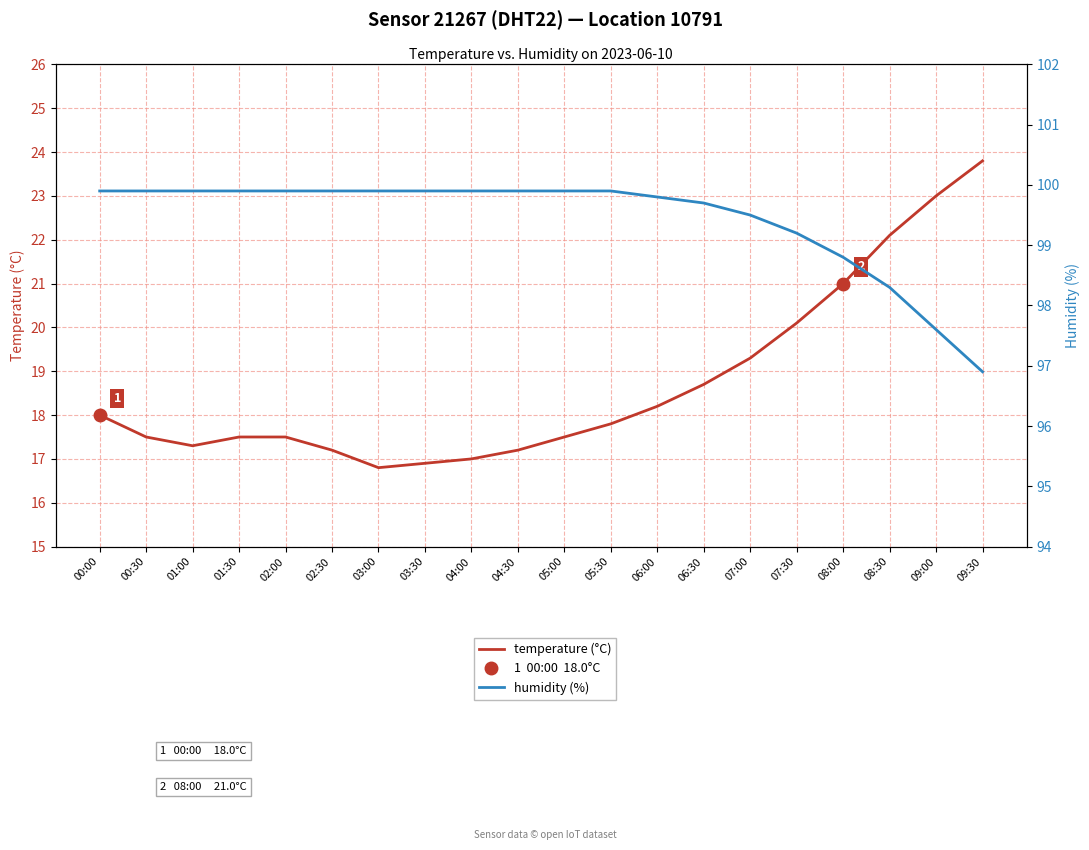

Reading right to left, transcribe all the data shown in this chart.

temperature (°C): 23.8	23.0	22.1	21.0	20.1	19.3	18.7	18.2	17.8	17.5	17.2	17.0	16.9	16.8	17.2	17.5	17.5	17.3	17.5	18.0
humidity (%): 96.9	97.6	98.3	98.8	99.2	99.5	99.7	99.8	99.9	99.9	99.9	99.9	99.9	99.9	99.9	99.9	99.9	99.9	99.9	99.9